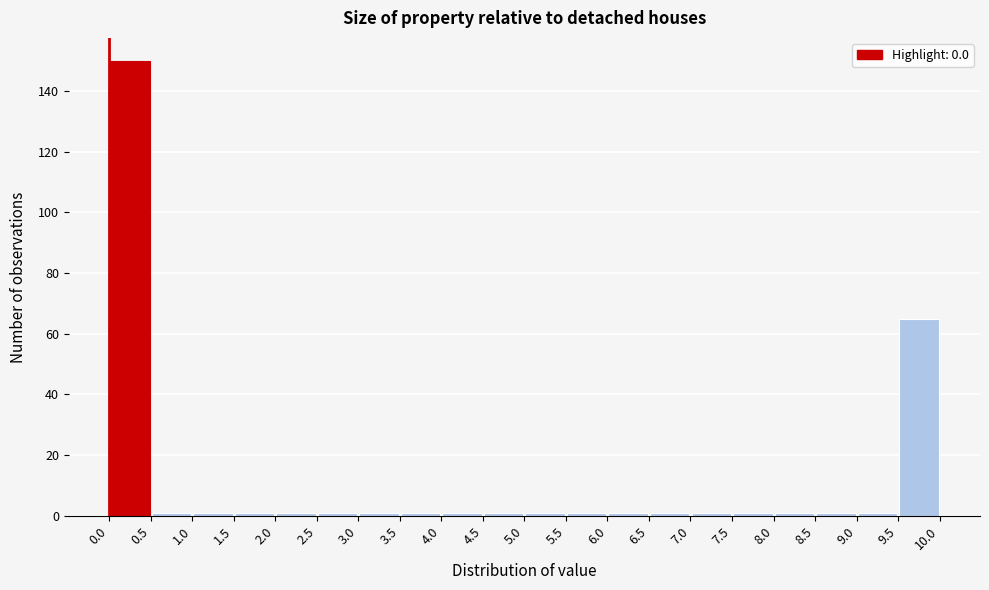

Reading left to right, list every bar in this chart as the range it spans on the x-axis followed by its height. The values are not printed on the chart, so give them approximately, as read against the axis.

0.0 to 0.5: 150
0.5 to 1.0: under 2
1.0 to 1.5: under 2
1.5 to 2.0: under 2
2.0 to 2.5: under 2
2.5 to 3.0: under 2
3.0 to 3.5: under 2
3.5 to 4.0: under 2
4.0 to 4.5: under 2
4.5 to 5.0: under 2
5.0 to 5.5: under 2
5.5 to 6.0: under 2
6.0 to 6.5: under 2
6.5 to 7.0: under 2
7.0 to 7.5: under 2
7.5 to 8.0: under 2
8.0 to 8.5: under 2
8.5 to 9.0: under 2
9.0 to 9.5: under 2
9.5 to 10.0: 66